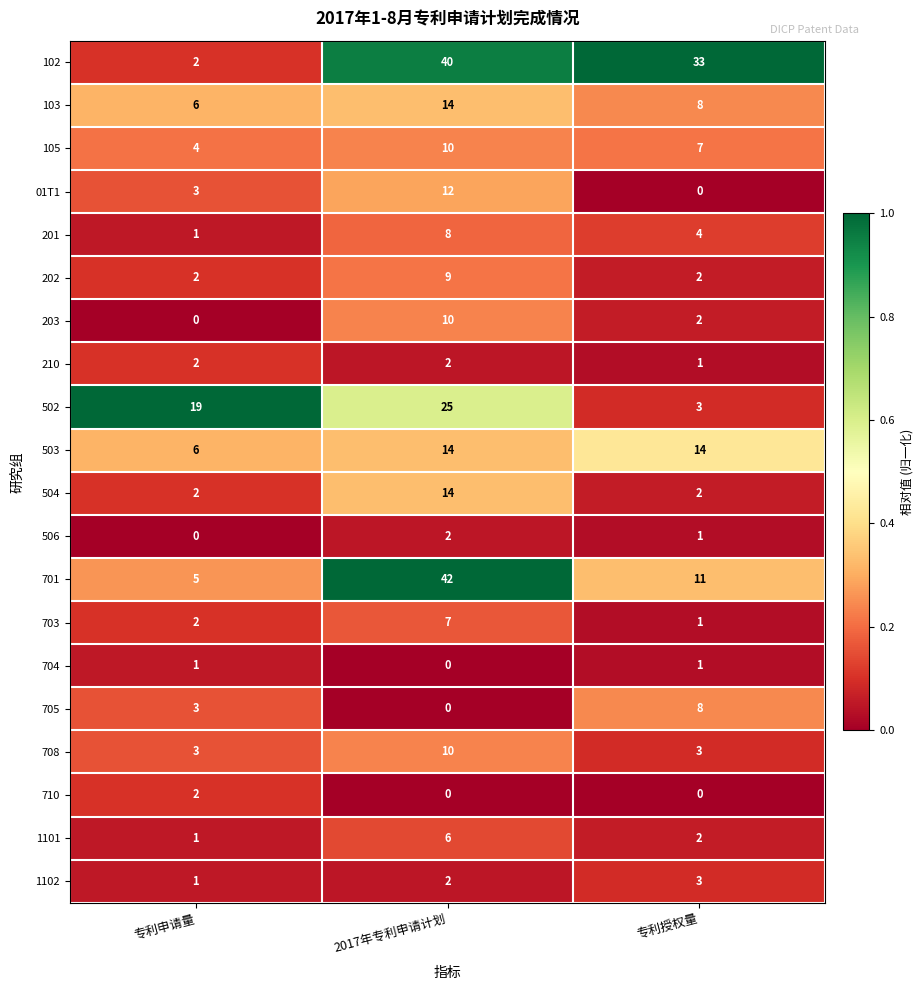

Is it true that 202 equals 2 at 专利申请量?

True